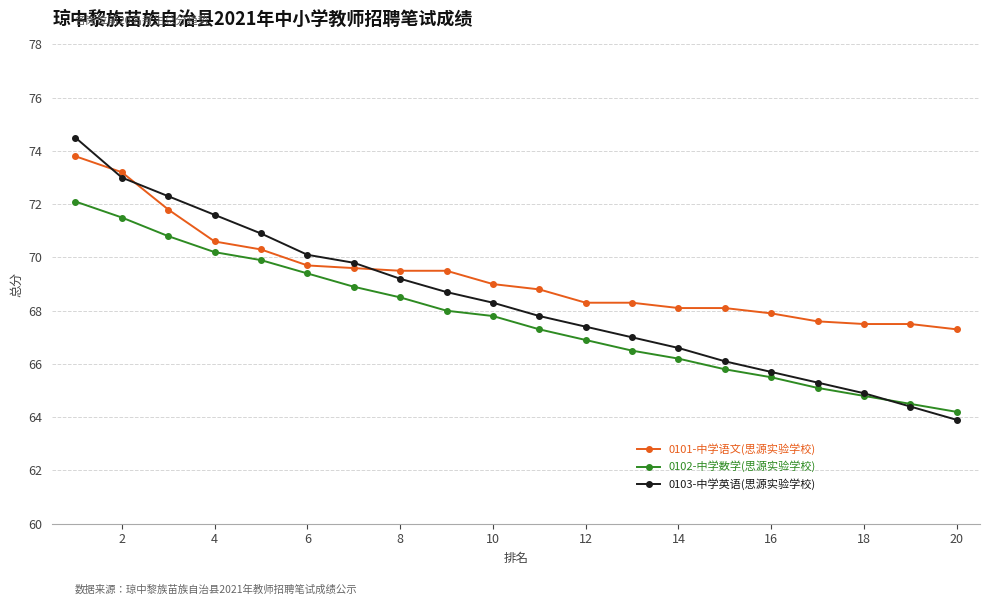

What is the greatest value displayed?

74.5